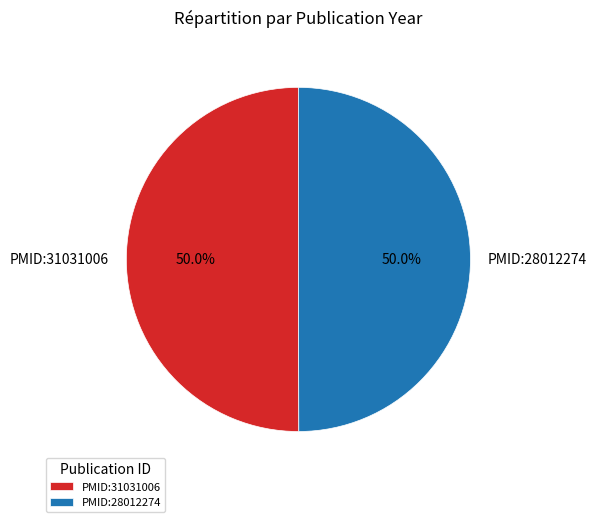

Combined, what portion of the pie is PMID:31031006 and PMID:28012274?

100.0%